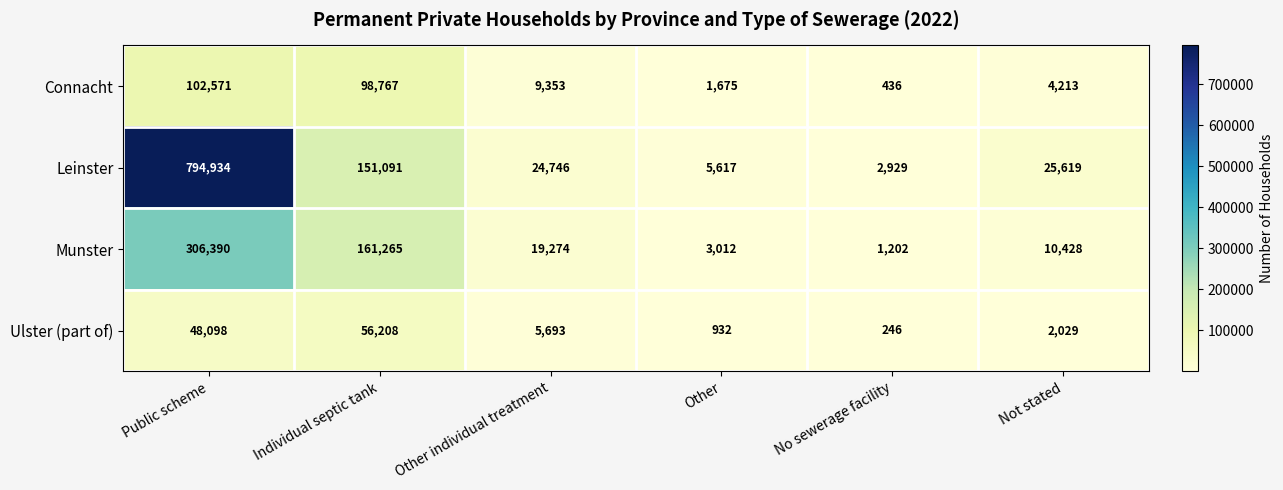

Is it true that Munster equals 4109 at Other?

False